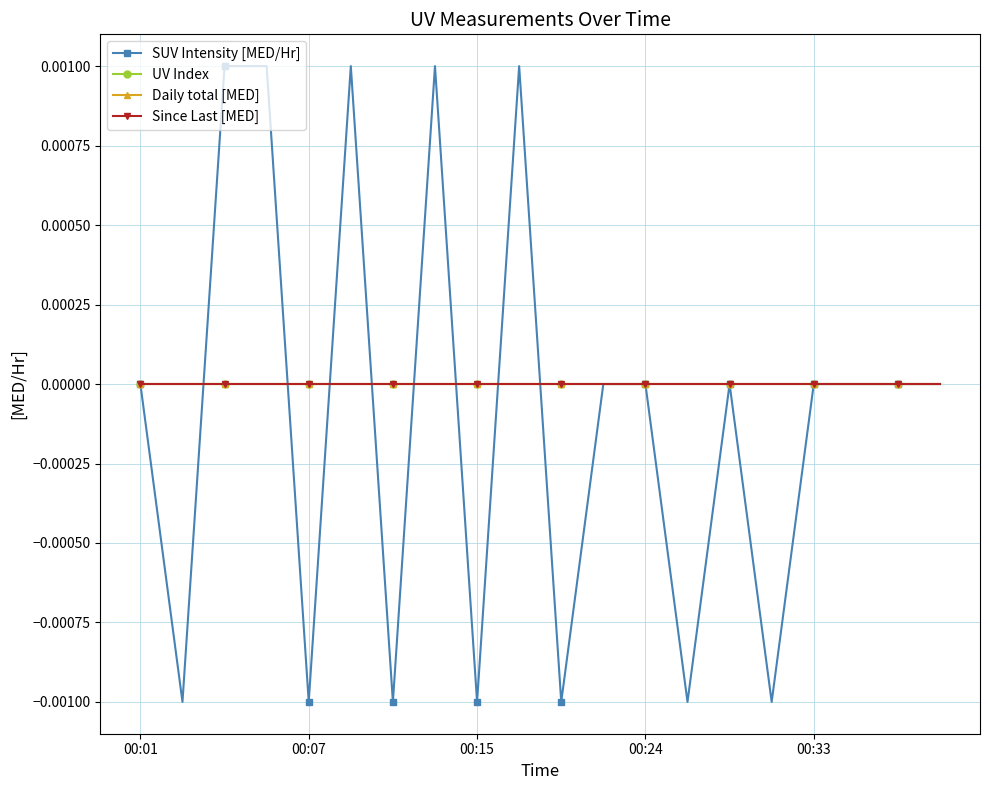

List the series in order of their peak value, lowest first.

UV Index, Daily total [MED], Since Last [MED], SUV Intensity [MED/Hr]